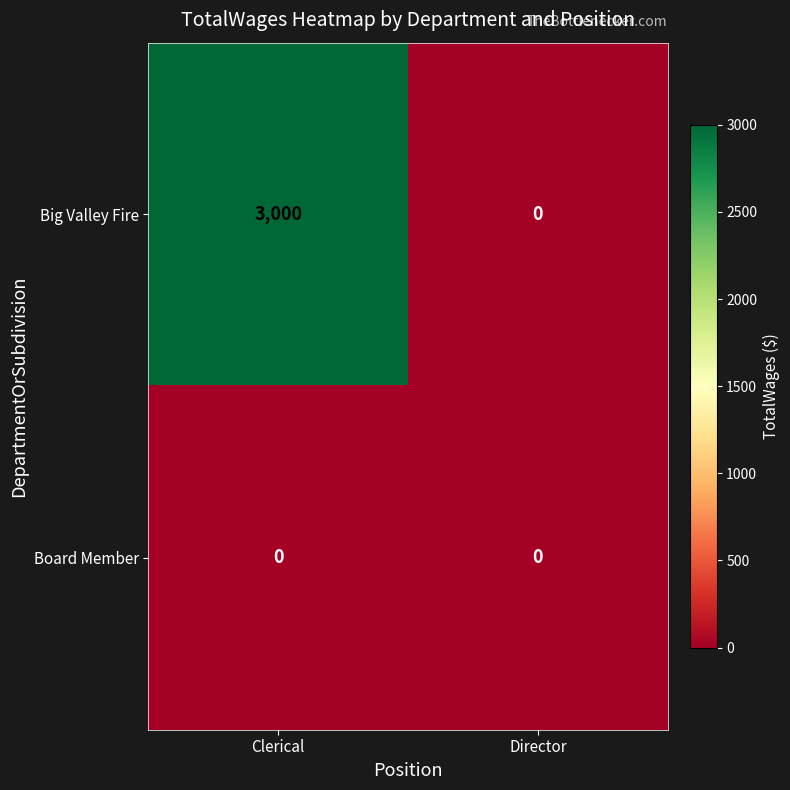

The value of Big Valley Fire at Director is 2009. True or false?

False